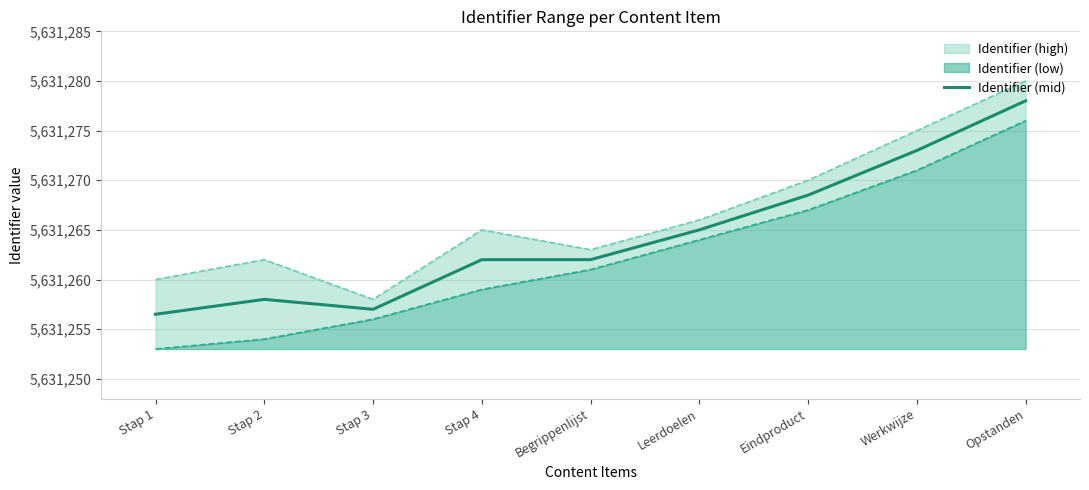

What is the average value?

5631264.4